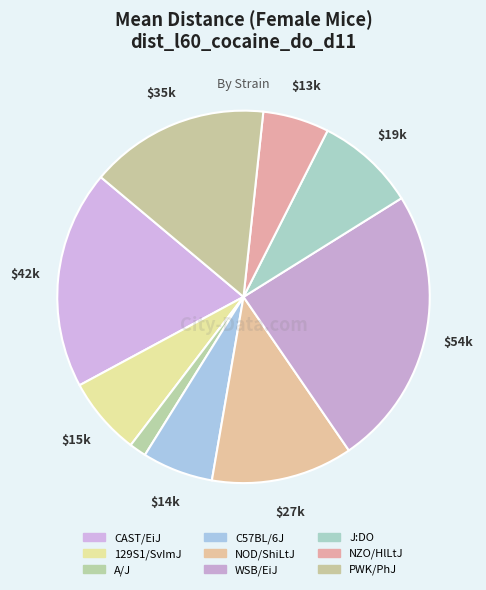

What percentage is the 129S1/SvImJ slice, to the nearest percent?

7%